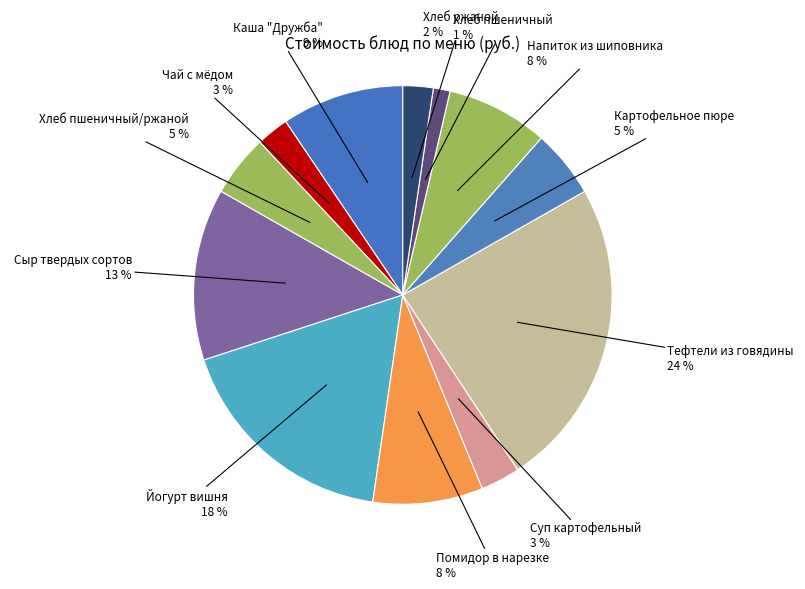

To the nearest percent, what is the average slice percentage?

8%